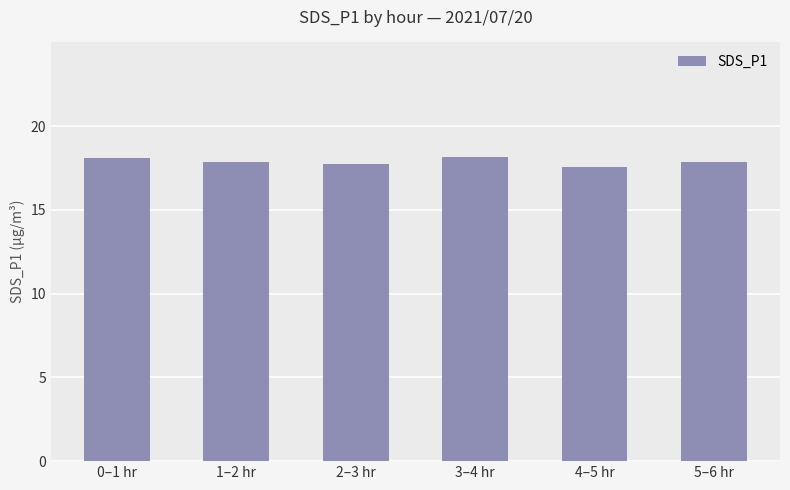

What is the ratio of the value at 0–1 hr to the value at 3–4 hr?

1.0